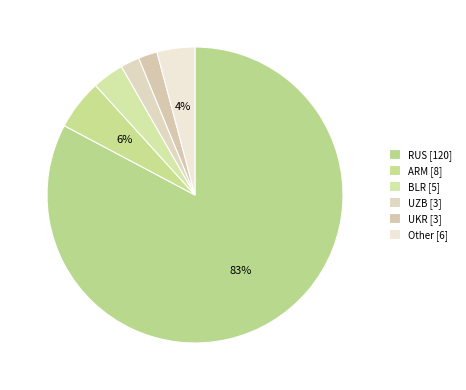

Does any single category account for the majority?

Yes